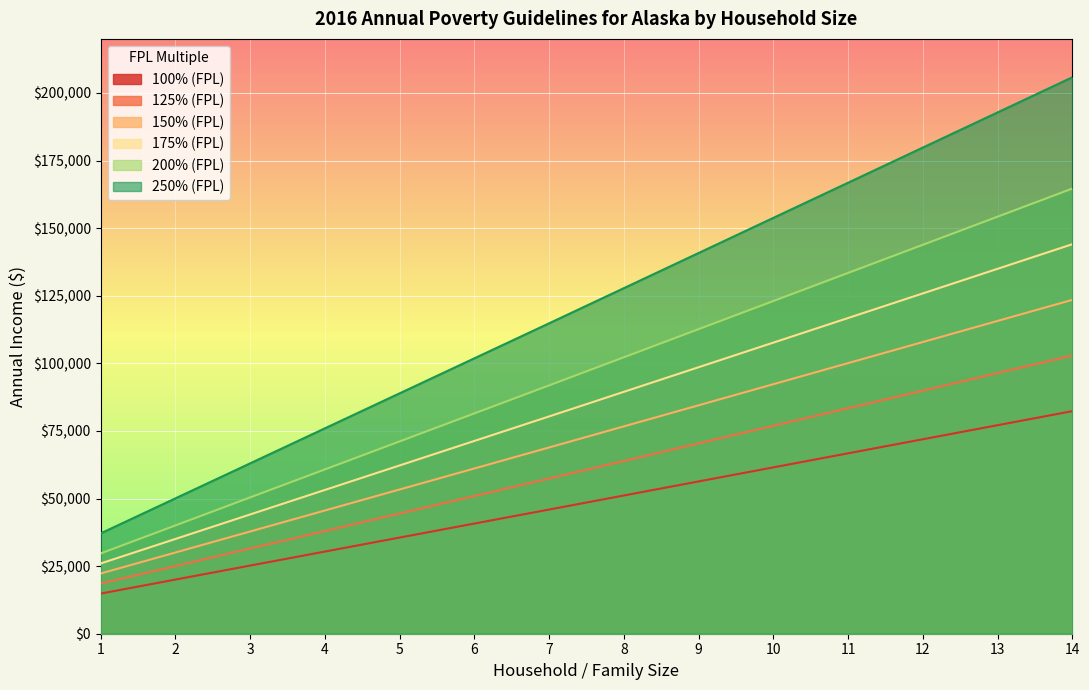

What is the lowest value of the 100% (FPL) series?

14840